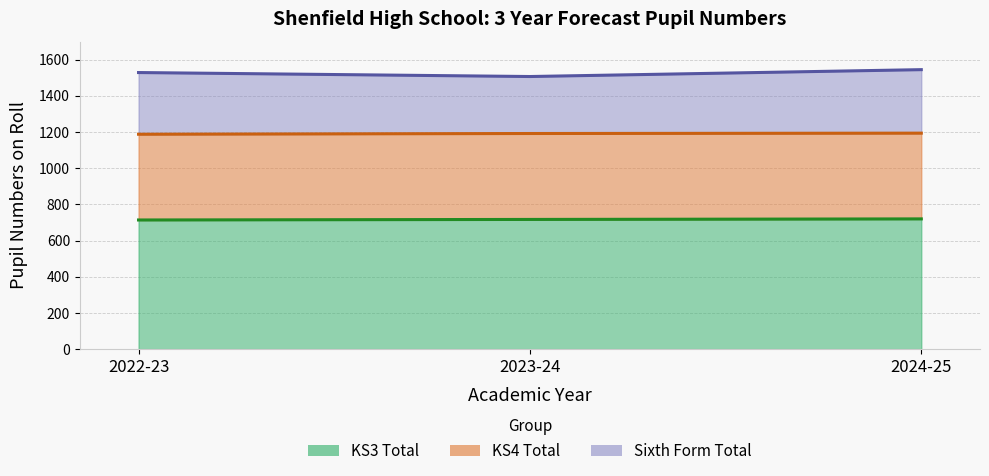

Which series has the largest range (max minus min)?

Sixth Form Total